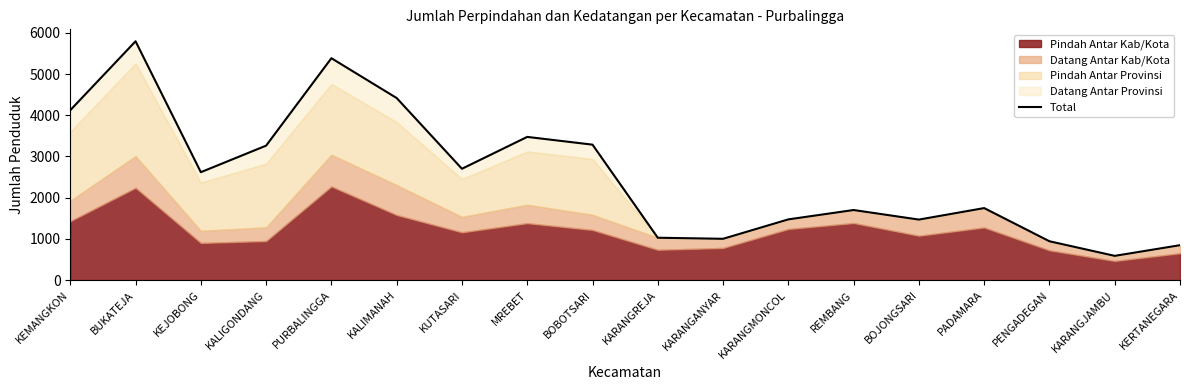

True or false: the data shows 1700 at REMBANG.

True